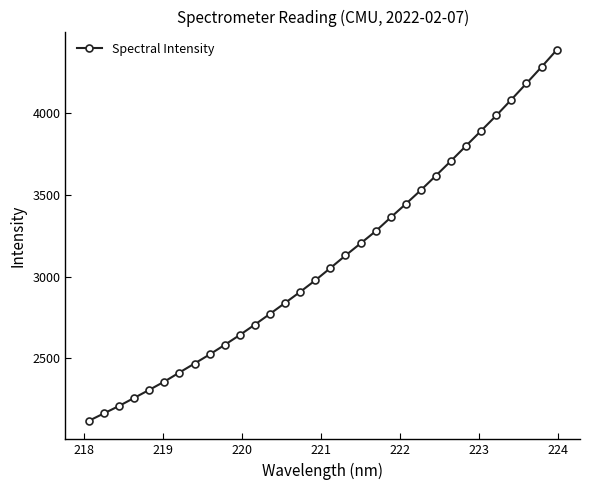

What is the value of the 27th point from the left?

3892.6